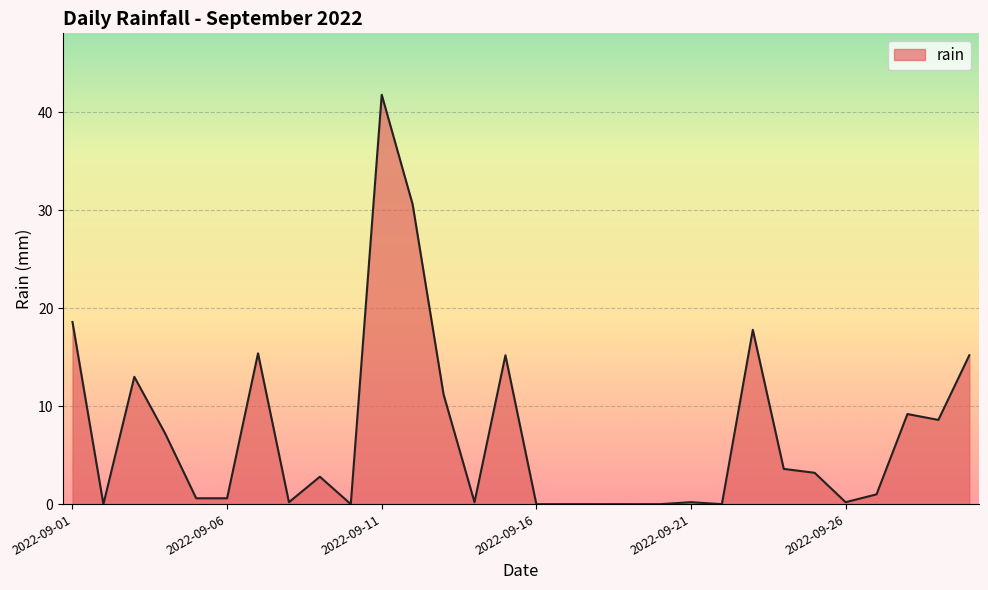

What is the greatest value displayed?

41.8